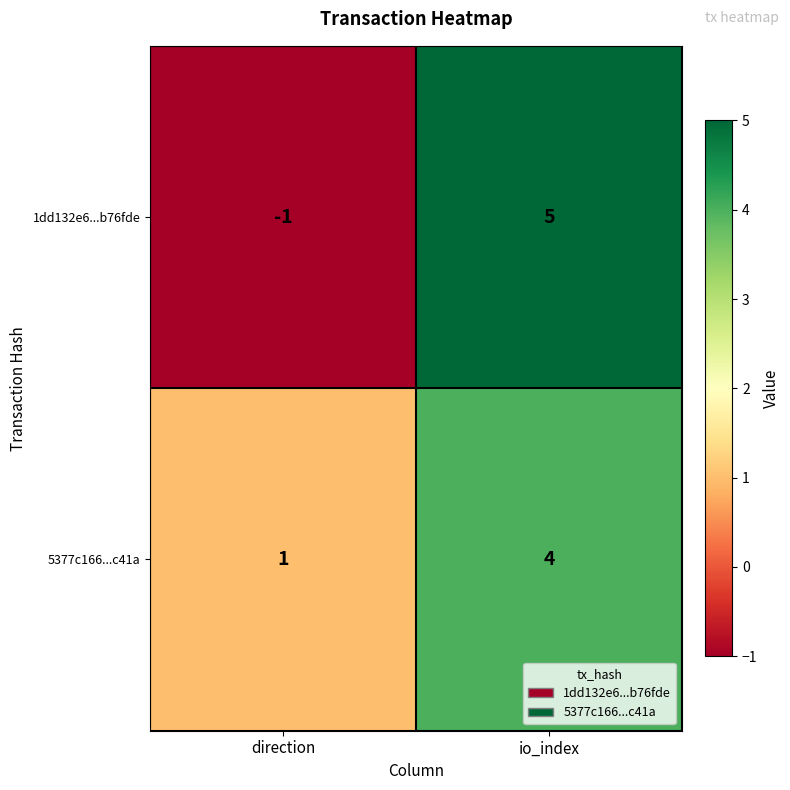

What is the sum of all 1dd132e6...b76fde values?

4